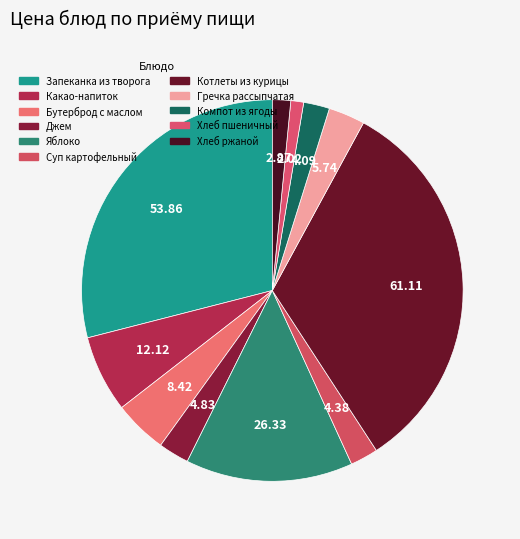

How many segments does this pie chart have?

11